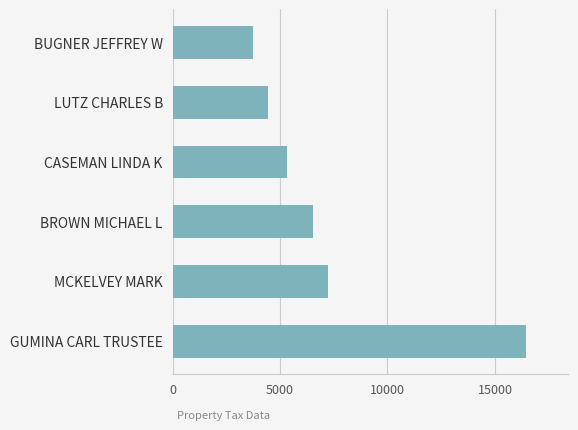

How many bars are there in total?

6